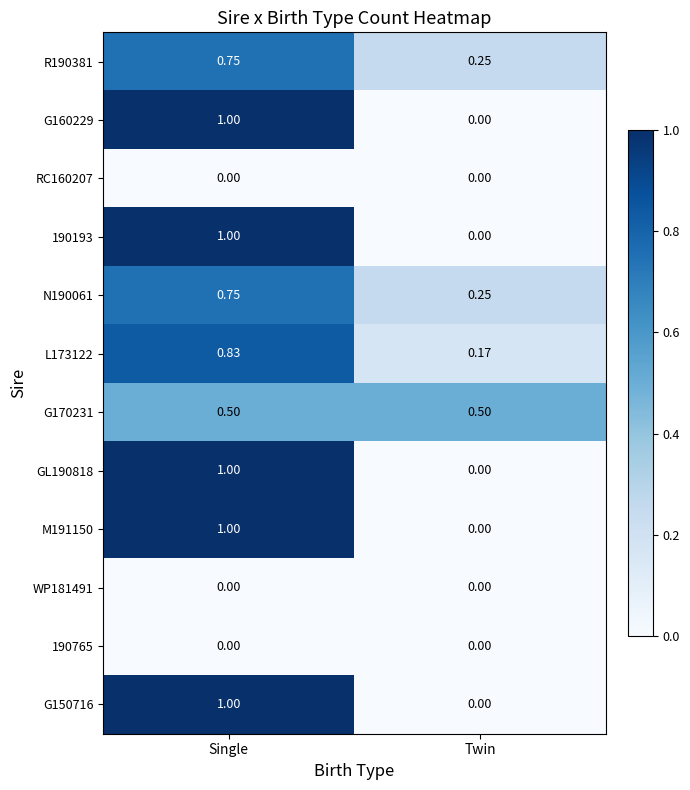

Is the value of G170231 at Twin greater than the value of N190061 at Twin?

Yes